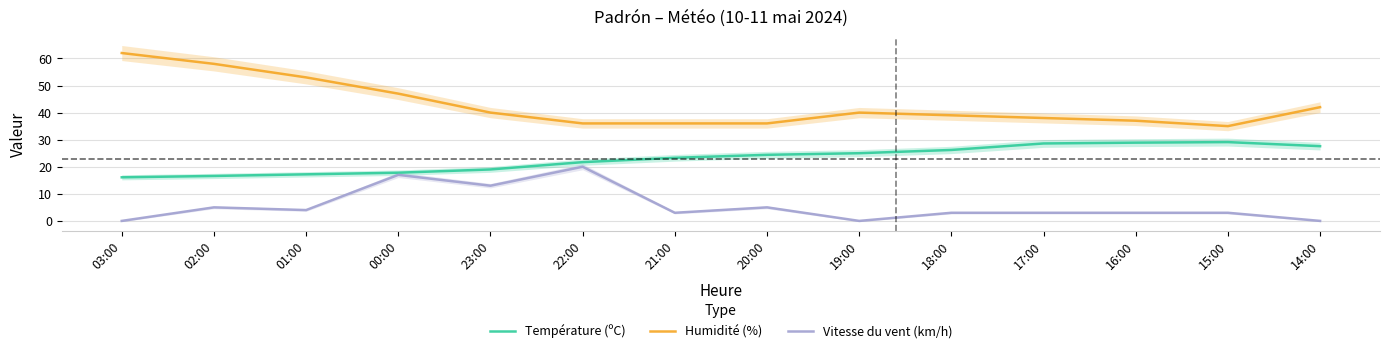

At which label is Humidité (%) closest to 48?

00:00